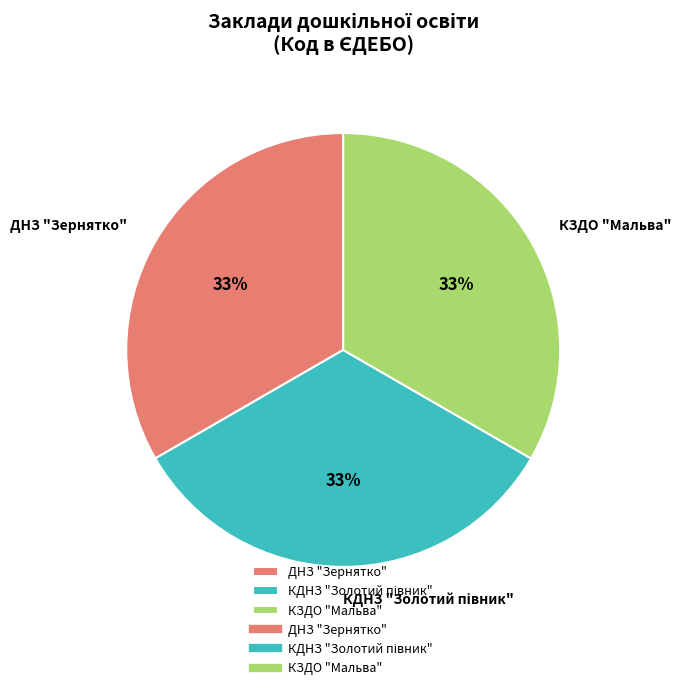

How many segments does this pie chart have?

3